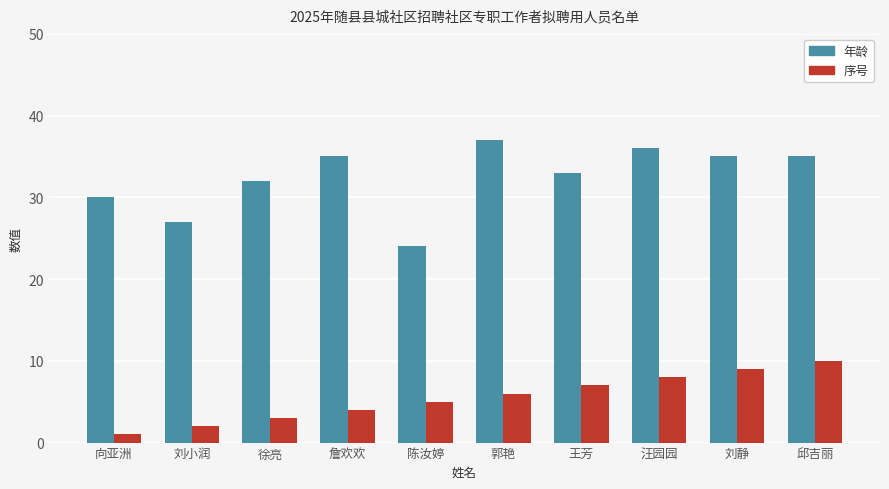

Between 郭艳 and 邱吉丽, which series saw the biggest shift?

序号